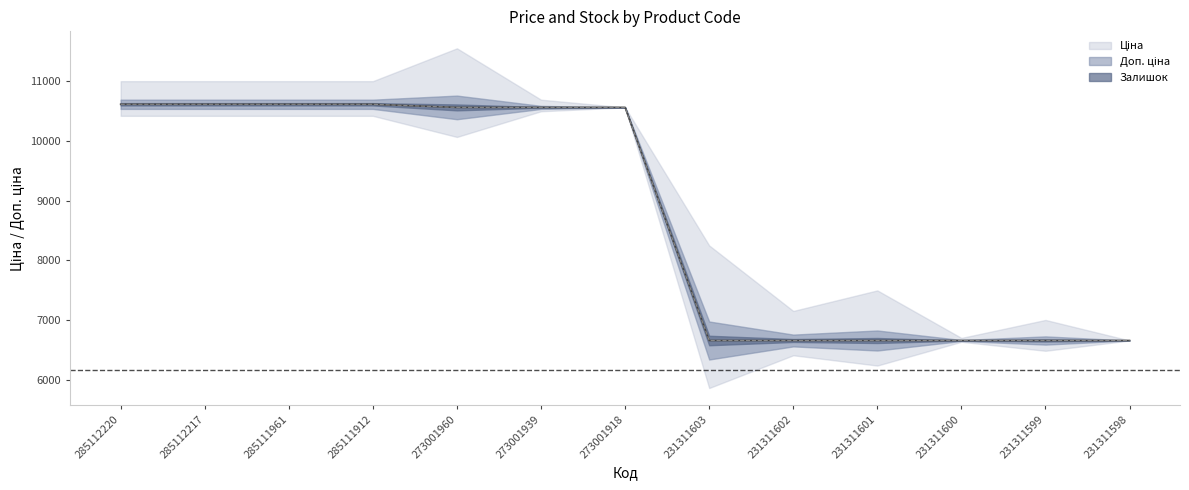

Does the chart display data point markers on the line(s)?

No